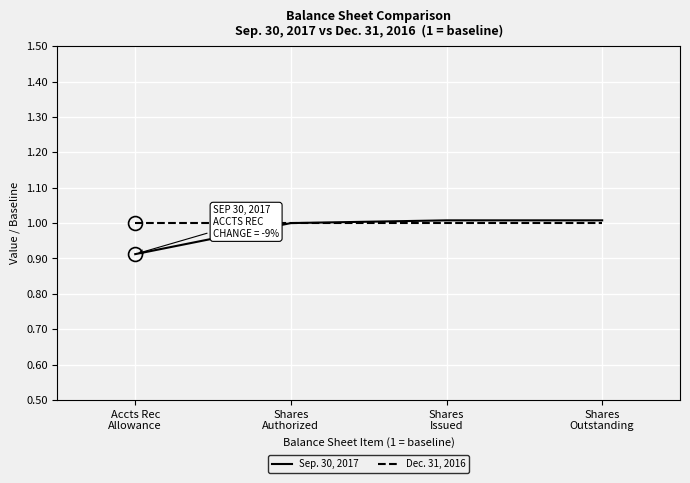

True or false: Dec. 31, 2016 has more than 2 points higher than both neighbors.

False